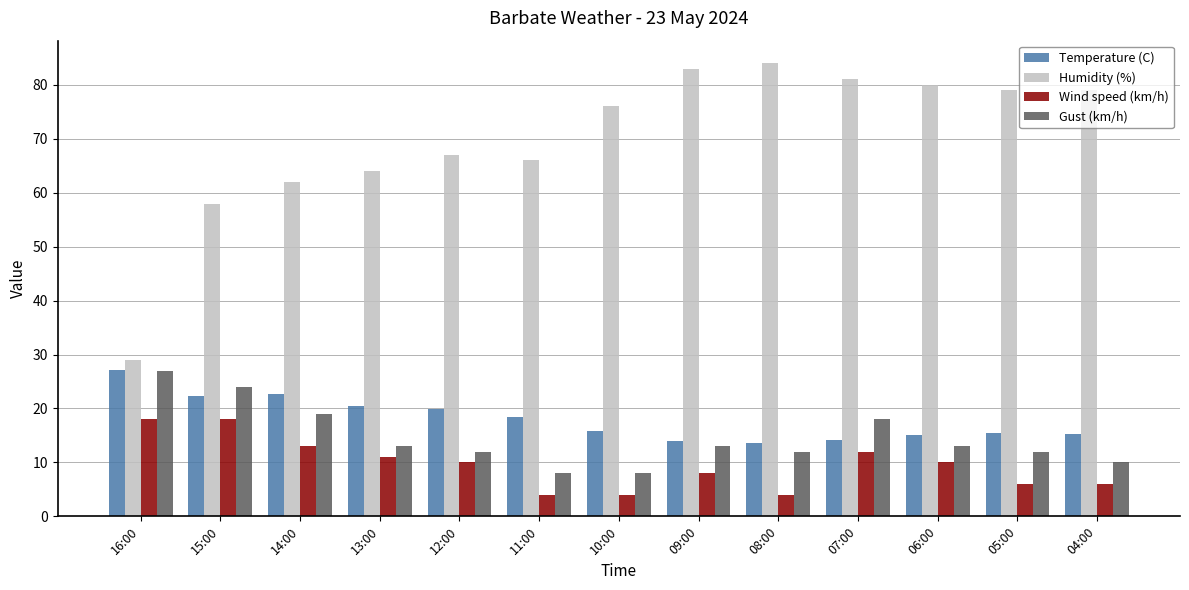

What is the sum of the Gust (km/h) values at 13:00 and 11:00?

21.0